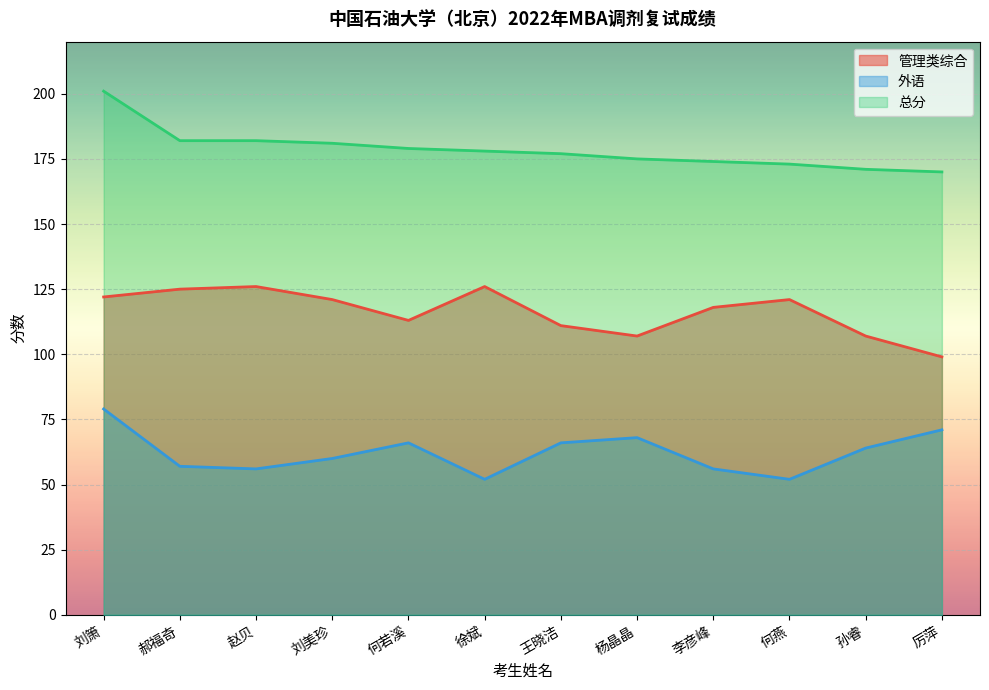

At which category is the sum across all series the highest?

刘箫